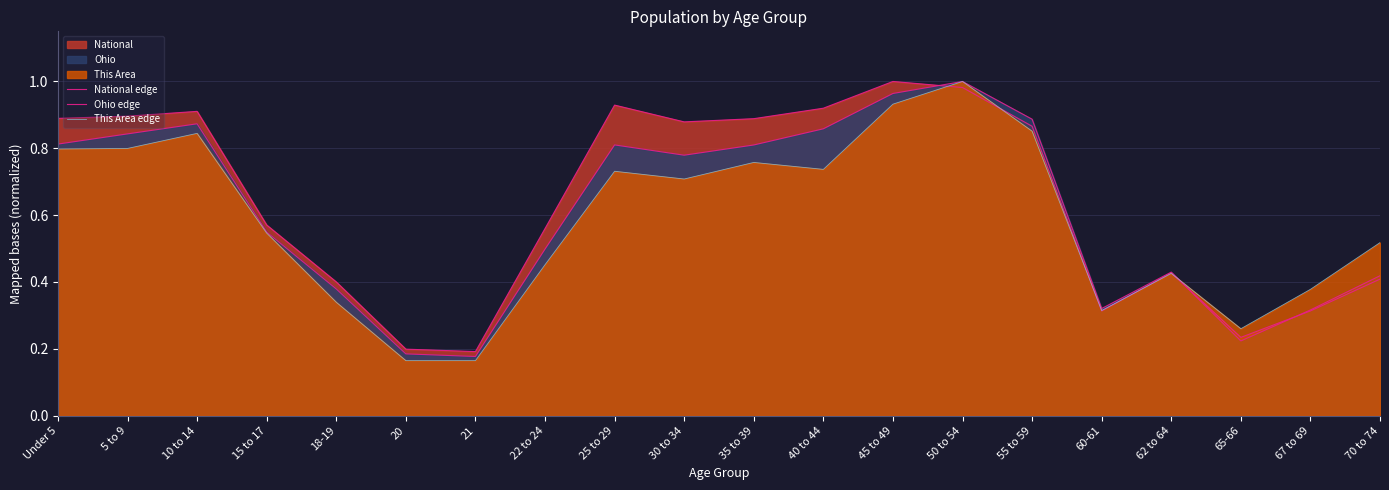

What is the highest value of the This Area edge series?

1.0